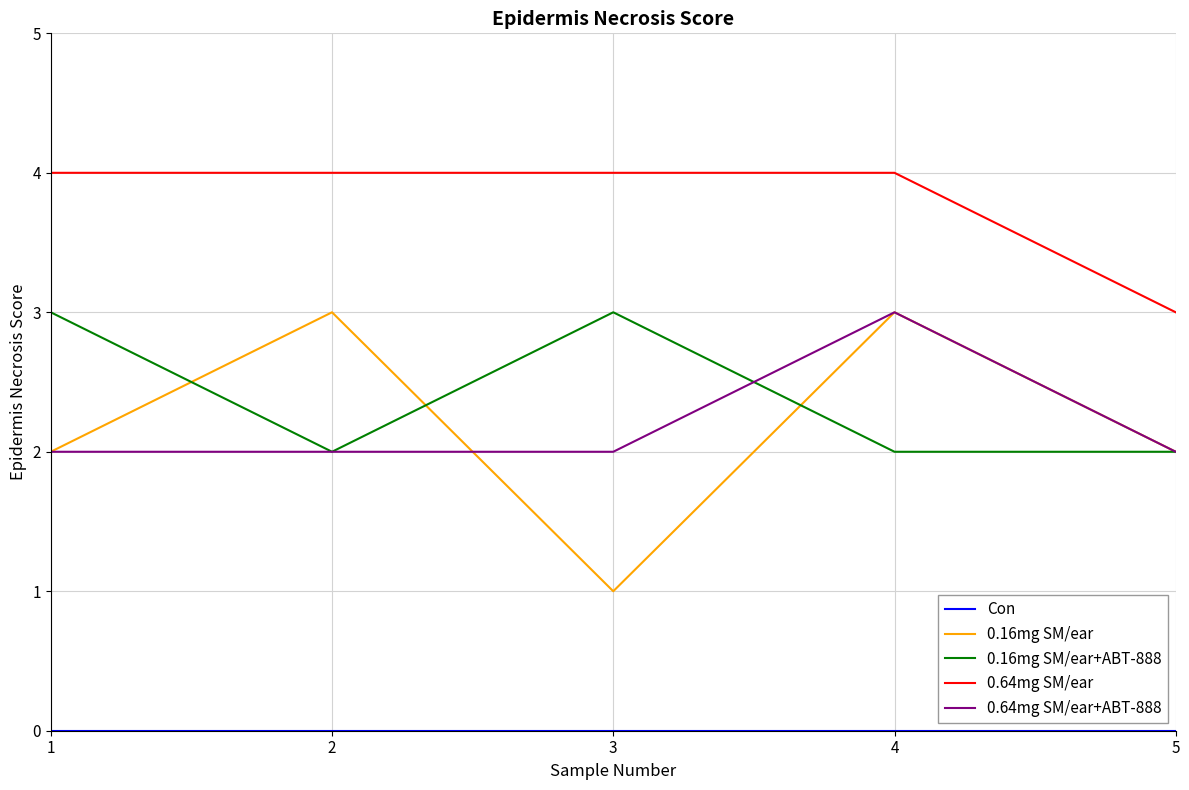

Which series has the largest total across all categories?

0.64mg SM/ear